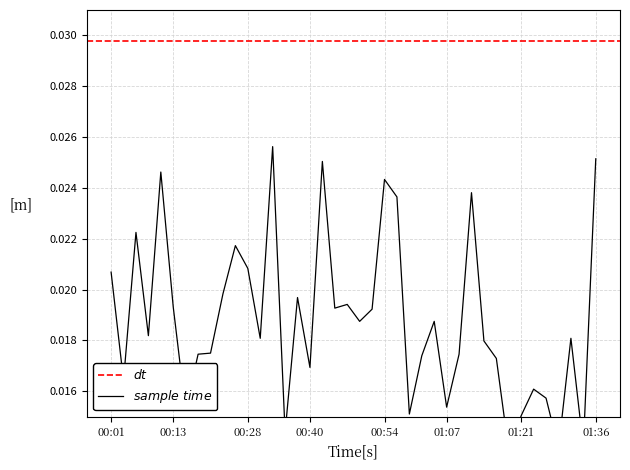

Count the number of categories in the chart.

40